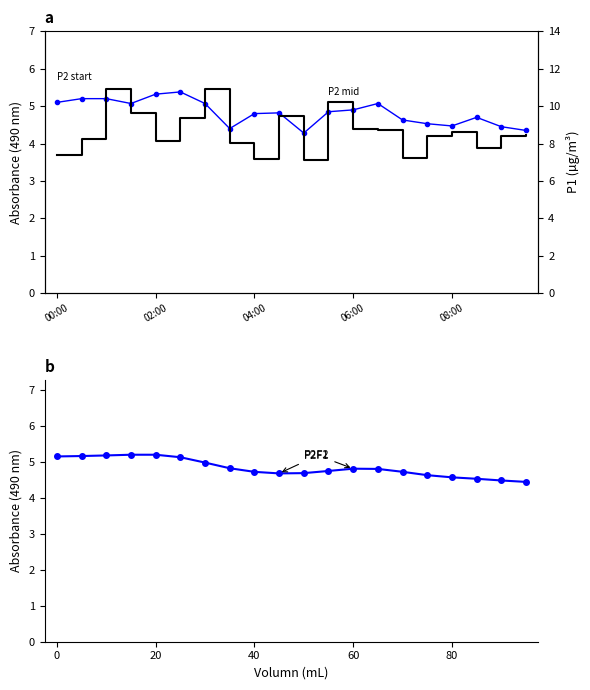

What position from the right is 06:30?

7